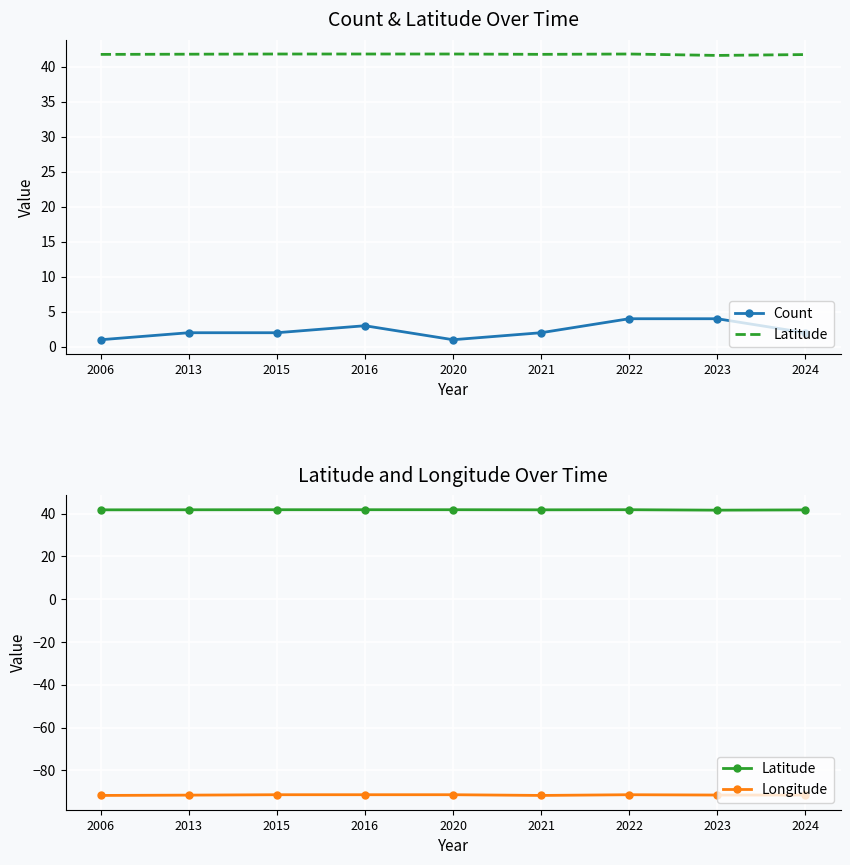

True or false: Longitude has a value of -91.7 at 2006.

True